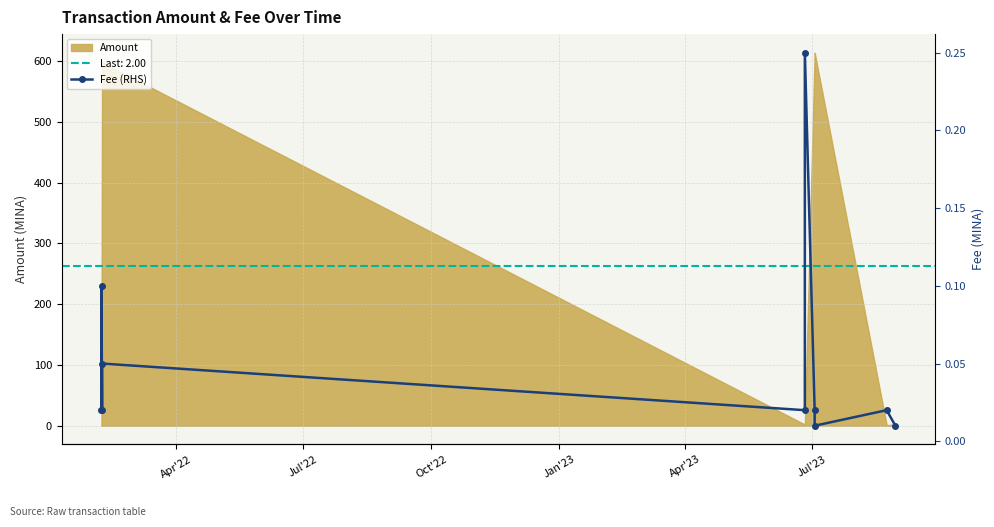

The value at Jul'23 is 0.1. True or false?

False